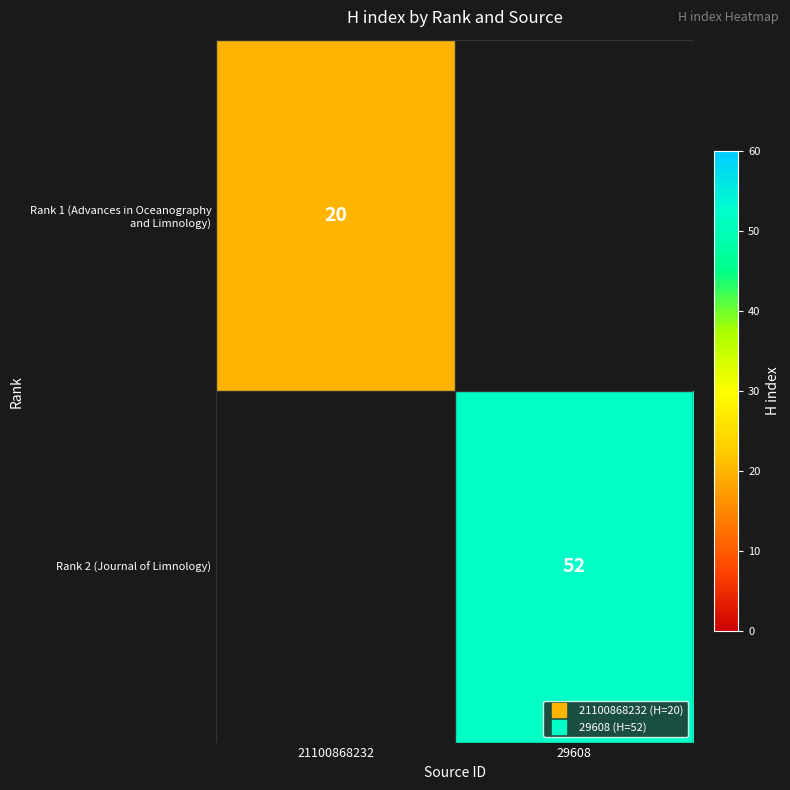

Read the Rank 2 (Journal of Limnology) value at 29608.

52.0